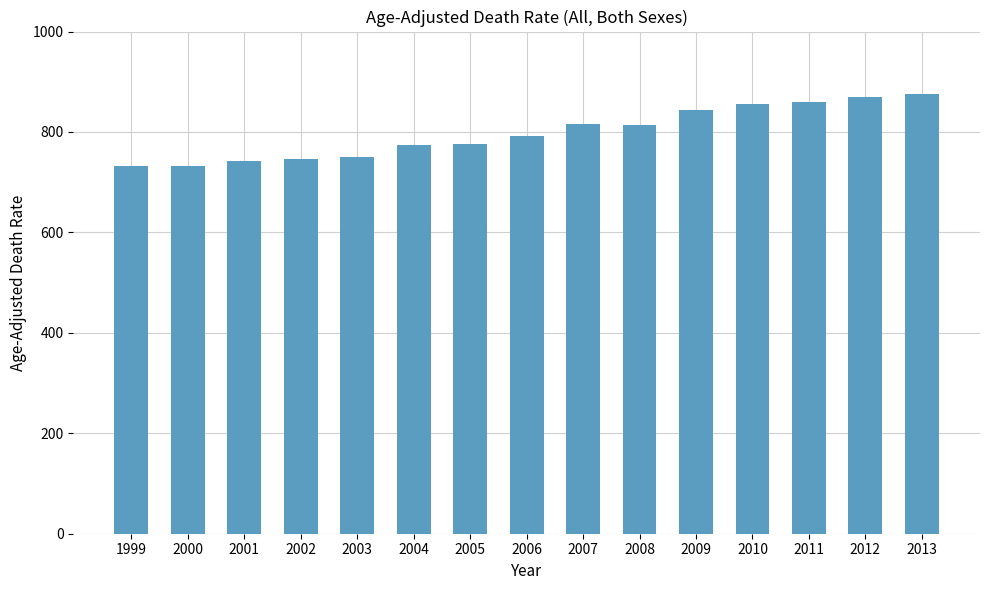

The chart shows a value of 775.3 at 2005. True or false?

True